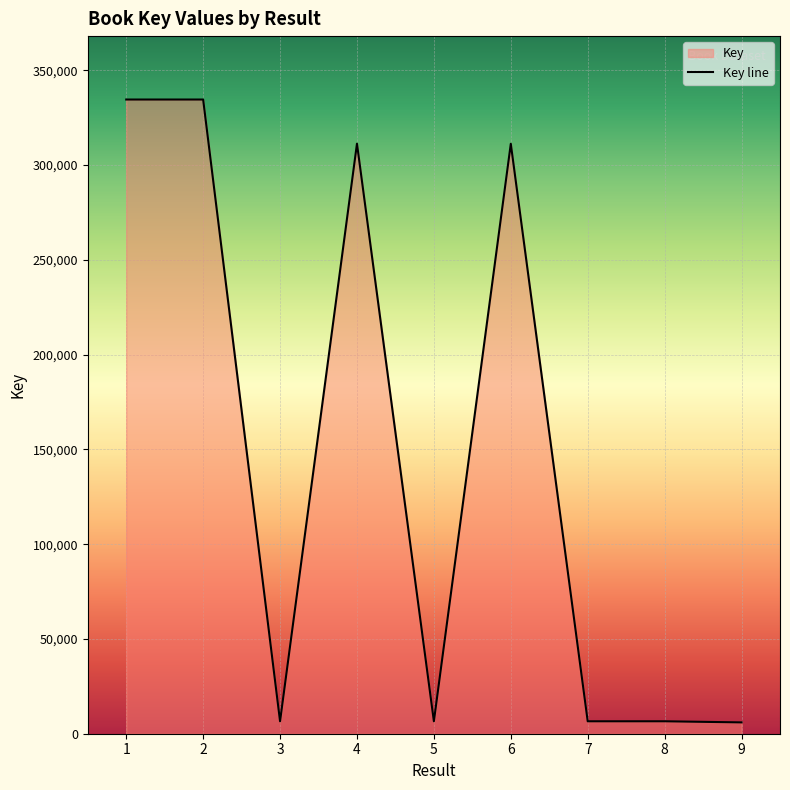

List the labels in order of value, smallest first.

9, 7, 8, 5, 3, 6, 4, 1, 2